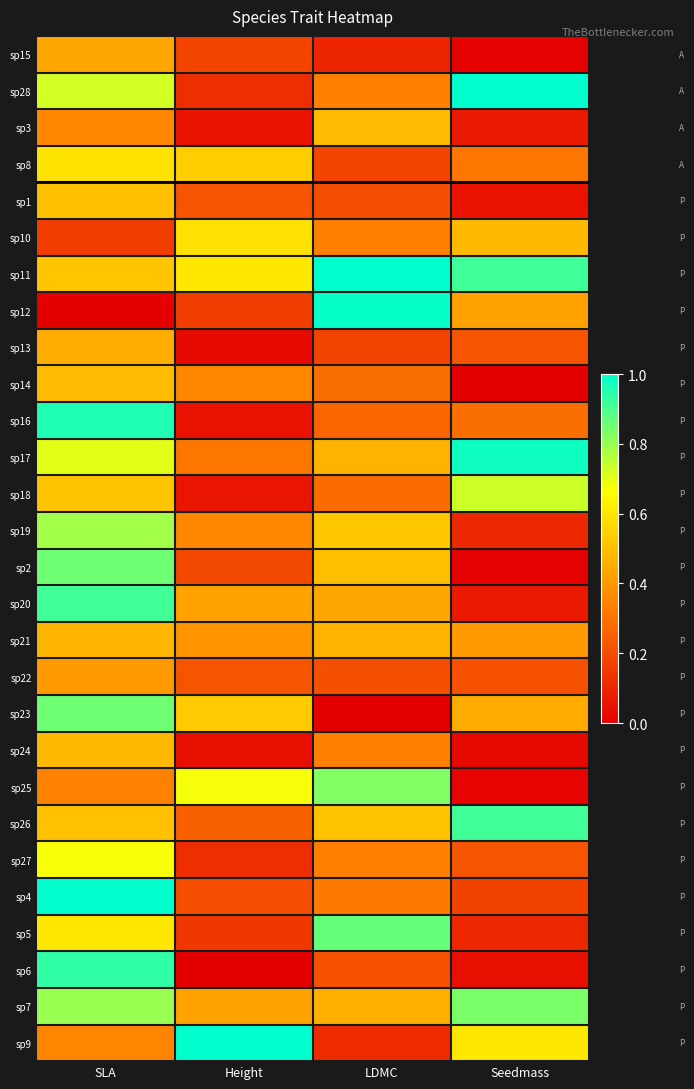

Reading left to right, extract all data points from this chart.

sp15: SLA=0.4	Height=0.2	LDMC=0.1	Seedmass=0.0
sp28: SLA=0.7	Height=0.1	LDMC=0.3	Seedmass=1.0
sp3: SLA=0.4	Height=0.1	LDMC=0.5	Seedmass=0.1
sp8: SLA=0.6	Height=0.5	LDMC=0.2	Seedmass=0.3
sp1: SLA=0.5	Height=0.2	LDMC=0.2	Seedmass=0.1
sp10: SLA=0.2	Height=0.6	LDMC=0.3	Seedmass=0.5
sp11: SLA=0.5	Height=0.6	LDMC=1.0	Seedmass=0.9
sp12: SLA=0.0	Height=0.2	LDMC=1.0	Seedmass=0.4
sp13: SLA=0.5	Height=0.0	LDMC=0.2	Seedmass=0.2
sp14: SLA=0.5	Height=0.4	LDMC=0.3	Seedmass=0.0
sp16: SLA=1.0	Height=0.1	LDMC=0.3	Seedmass=0.3
sp17: SLA=0.7	Height=0.3	LDMC=0.5	Seedmass=1.0
sp18: SLA=0.5	Height=0.1	LDMC=0.3	Seedmass=0.7
sp19: SLA=0.8	Height=0.4	LDMC=0.5	Seedmass=0.1
sp2: SLA=0.9	Height=0.2	LDMC=0.5	Seedmass=0.0
sp20: SLA=0.9	Height=0.4	LDMC=0.4	Seedmass=0.1
sp21: SLA=0.5	Height=0.4	LDMC=0.5	Seedmass=0.4
sp22: SLA=0.4	Height=0.2	LDMC=0.2	Seedmass=0.2
sp23: SLA=0.9	Height=0.5	LDMC=0.0	Seedmass=0.4
sp24: SLA=0.5	Height=0.0	LDMC=0.3	Seedmass=0.0
sp25: SLA=0.3	Height=0.7	LDMC=0.8	Seedmass=0.0
sp26: SLA=0.5	Height=0.3	LDMC=0.5	Seedmass=0.9
sp27: SLA=0.7	Height=0.1	LDMC=0.3	Seedmass=0.2
sp4: SLA=1.0	Height=0.2	LDMC=0.3	Seedmass=0.2
sp5: SLA=0.6	Height=0.1	LDMC=0.9	Seedmass=0.1
sp6: SLA=0.9	Height=0.0	LDMC=0.2	Seedmass=0.0
sp7: SLA=0.8	Height=0.4	LDMC=0.5	Seedmass=0.8
sp9: SLA=0.3	Height=1.0	LDMC=0.1	Seedmass=0.6